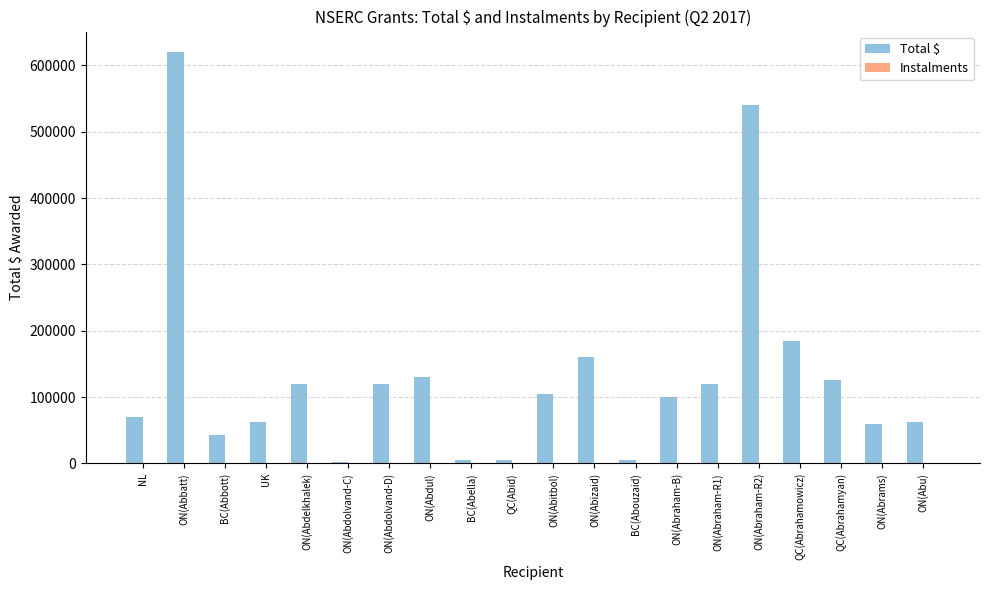

The Total $ series shows 185000 at QC(Abrahamowicz). True or false?

True